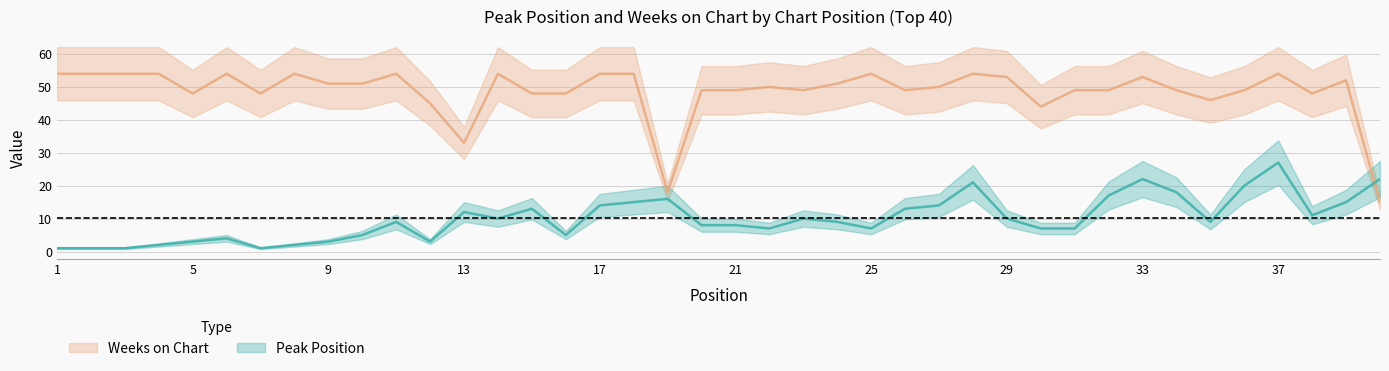

How many interior local valleys does the Weeks on Chart series have?

9